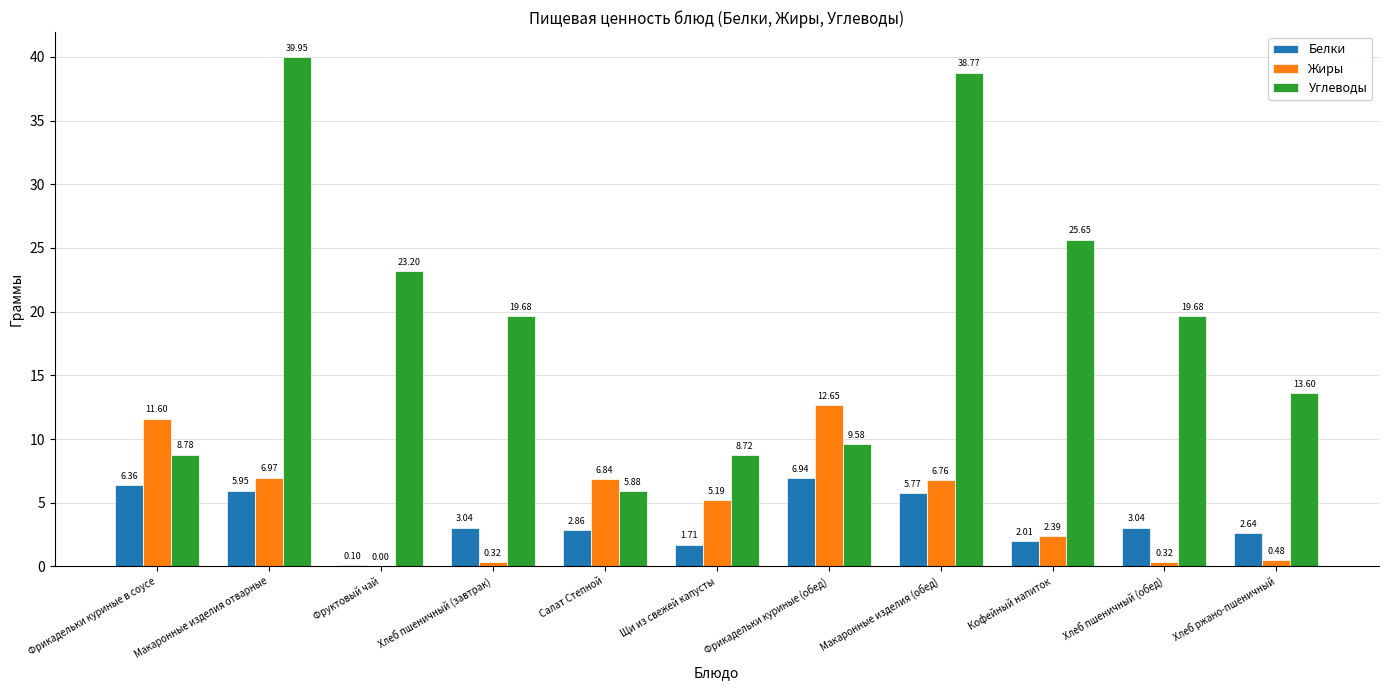

What is the sum of all Белки values?

40.4